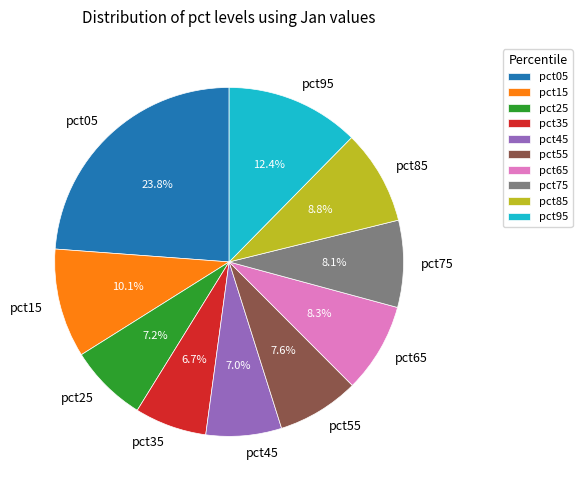

True or false: pct35 accounts for 17% of the total.

False